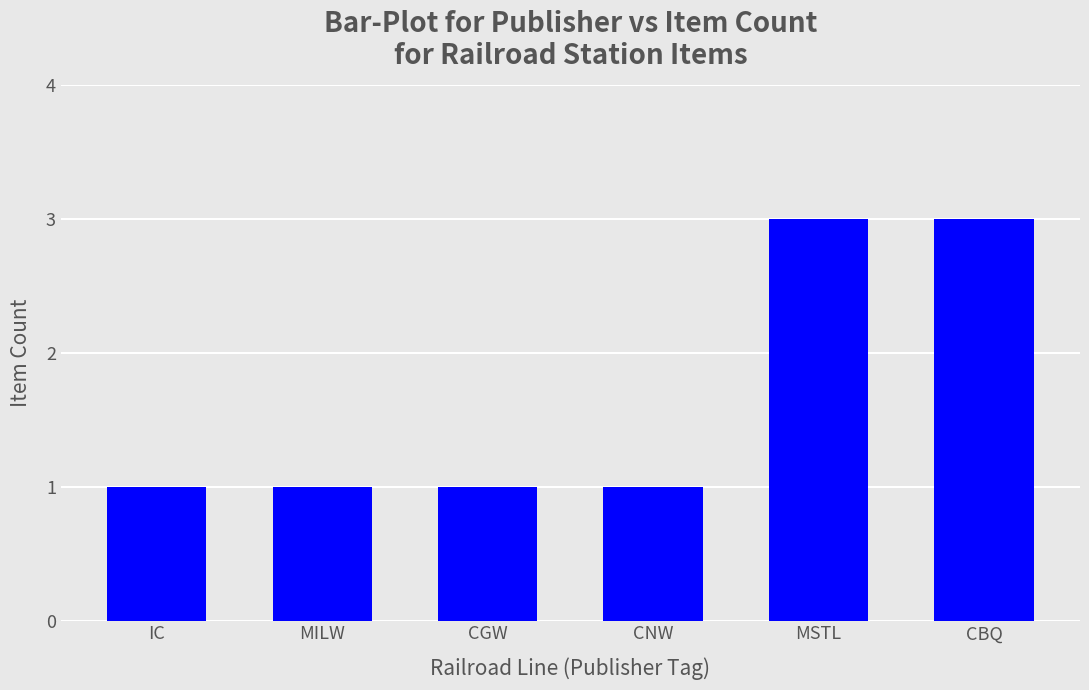

How many series are shown in this chart?

1